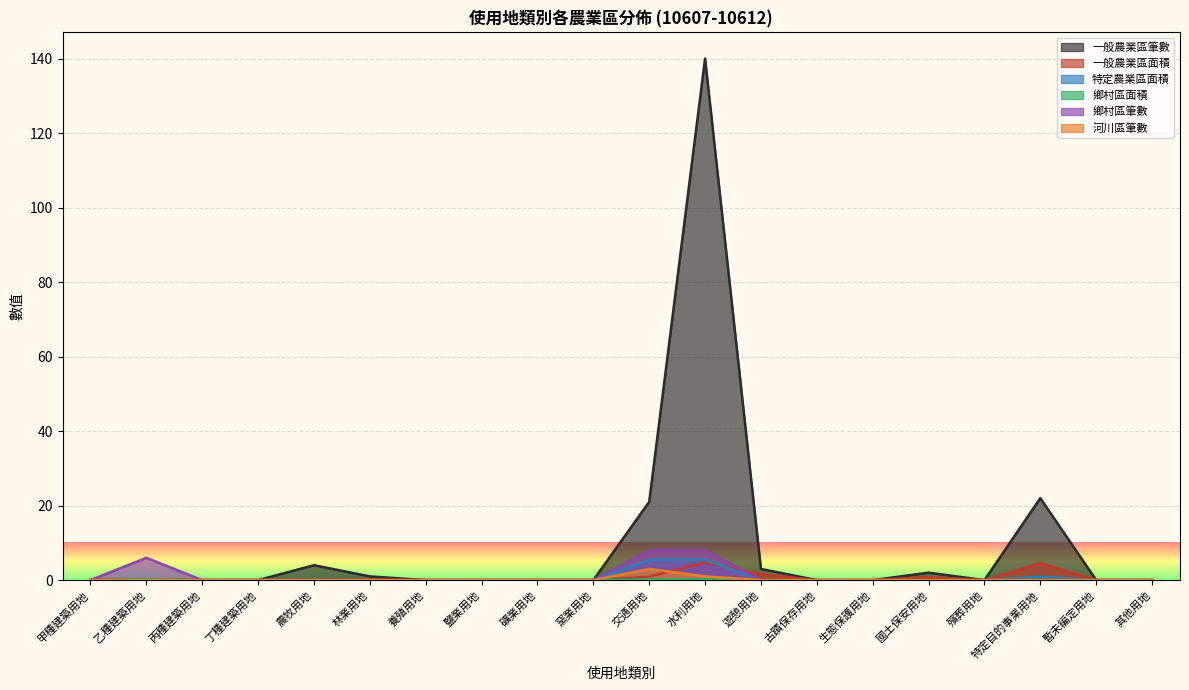

The value of 一般農業區面積 at 古蹟保存用地 is 2.7. True or false?

False